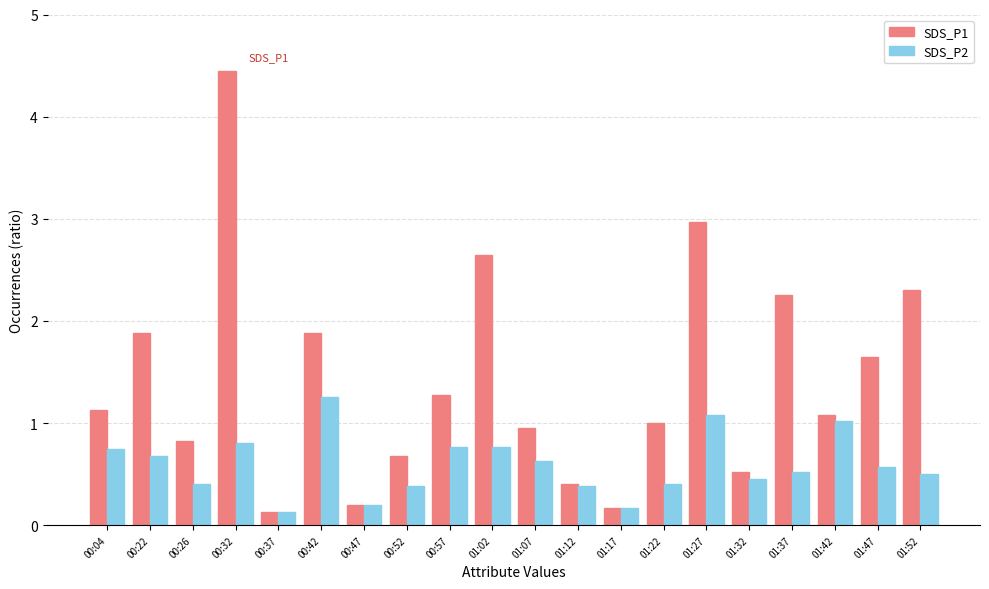

Where is SDS_P2 nearest to the value 0?

00:37